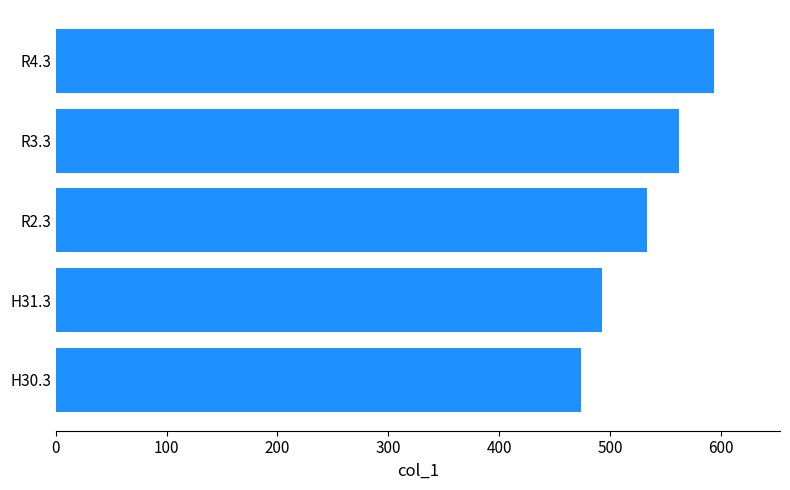

Are the bars horizontal?

Yes